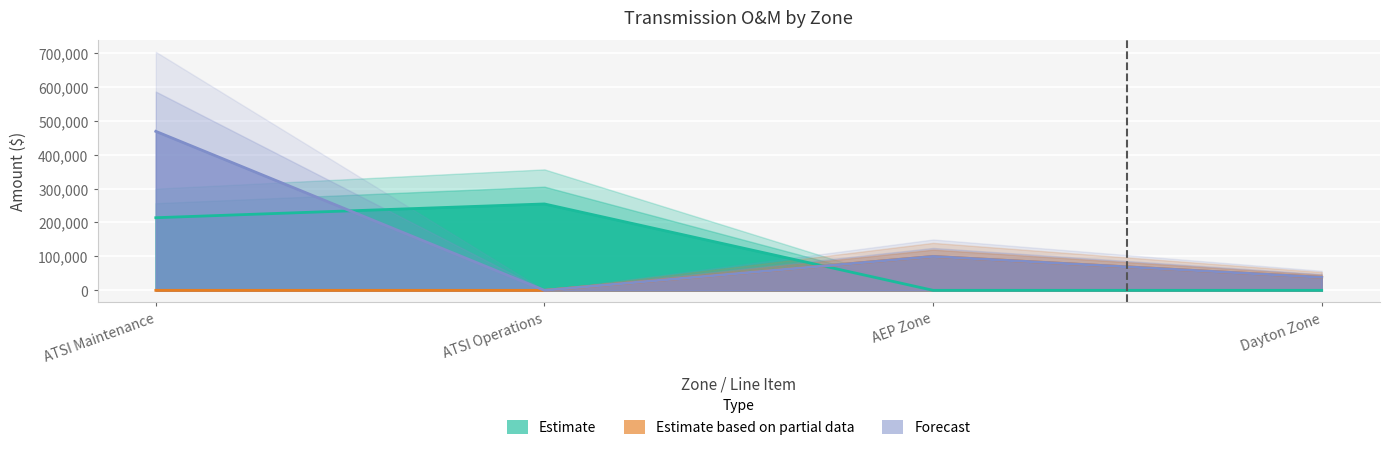

True or false: Forecast and Estimate based on partial data cross at least once.

False